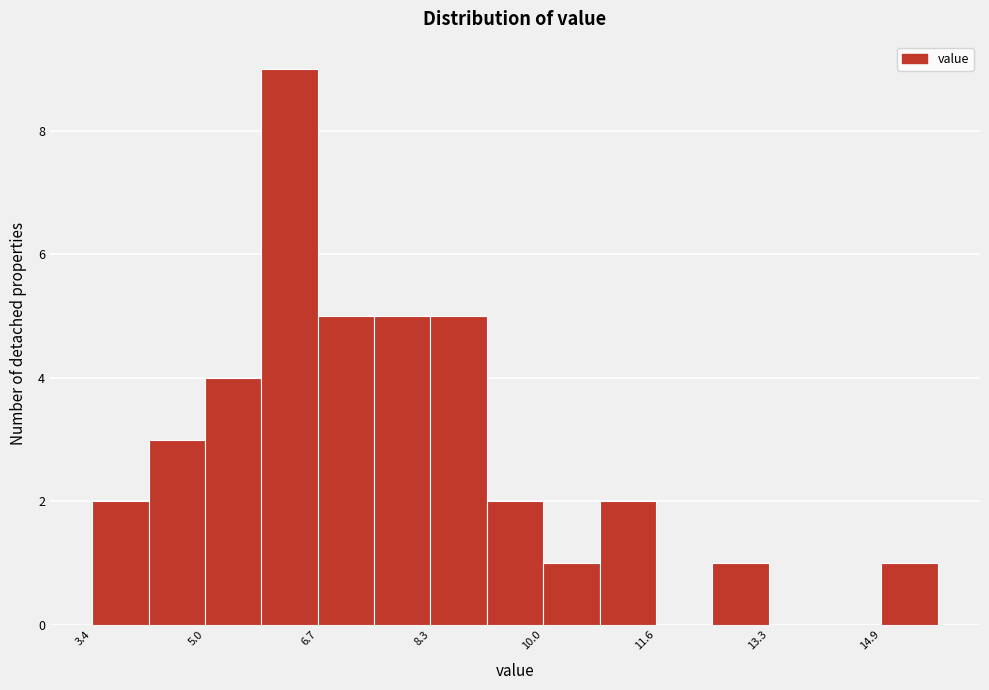

Reading left to right, transcribe this chart: for each bar, give the range it covers on the x-axis and its height. Neither the bar edges nor the heights are printed on the chart, so give them approximately, as read against the axes.

3.4 to 4.2: 2
4.2 to 5.0: 3
5.0 to 5.8: 4
5.8 to 6.6: 9
6.6 to 7.6: 5
7.6 to 8.4: 5
8.4 to 9.2: 5
9.2 to 10.0: 2
10.0 to 10.8: 1
10.8 to 11.6: 2
11.6 to 12.4: 0
12.4 to 13.2: 1
13.2 to 14.0: 0
14.0 to 15.0: 0
15.0 to 15.8: 1